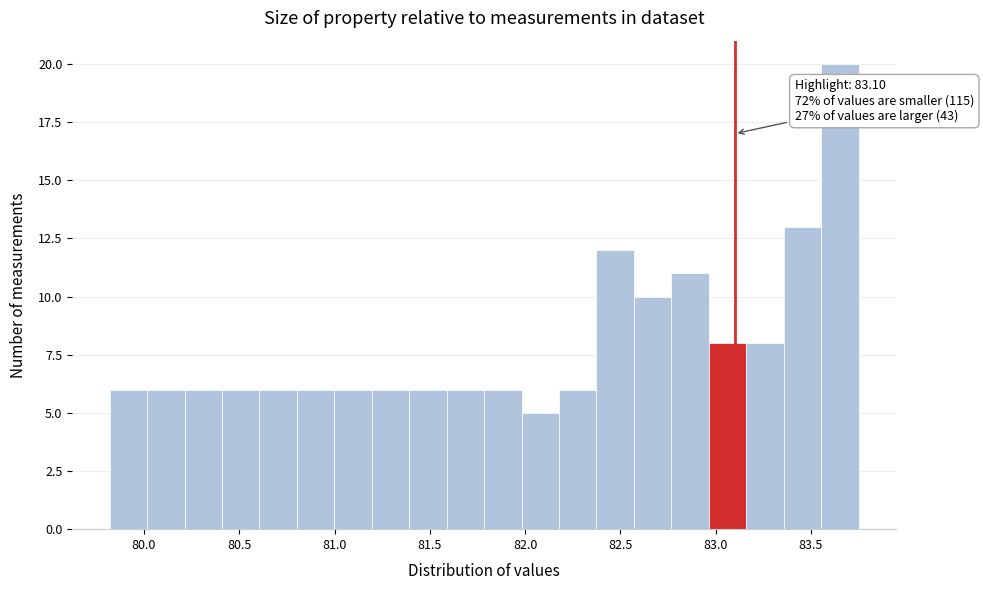

Read against the x-axis, roughly where is the centre of the tallest bar?

83.65